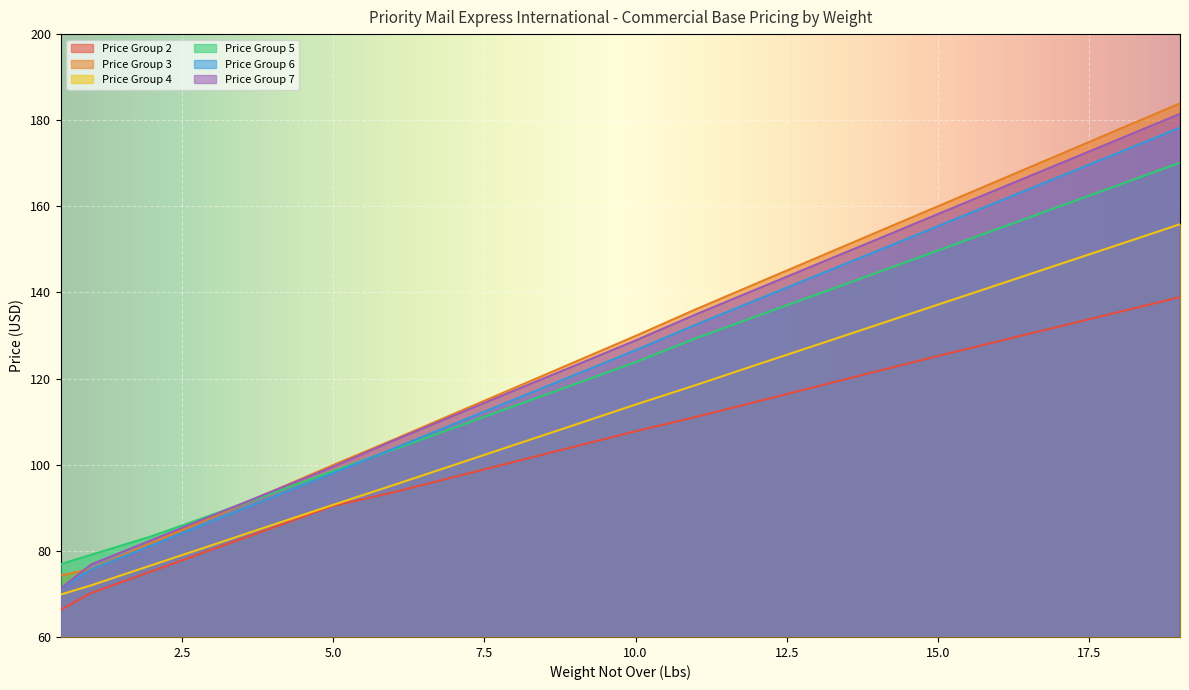

True or false: Price Group 3 and Price Group 4 cross at least once.

False